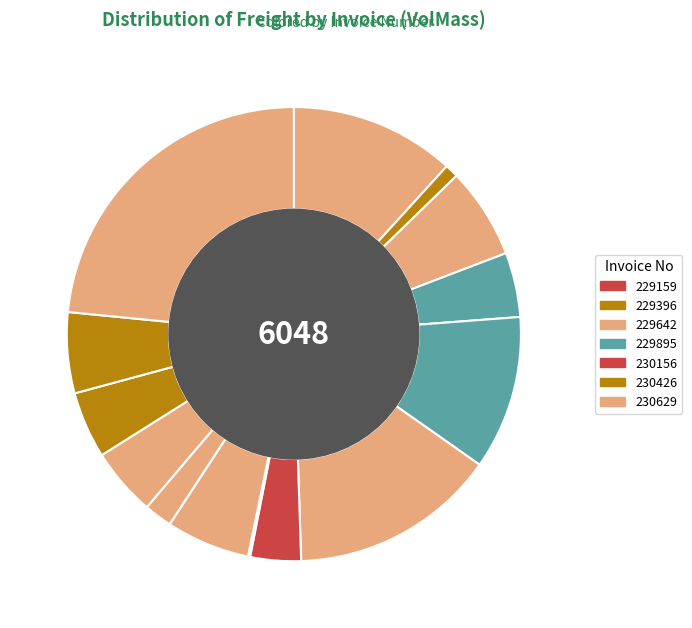

Is there any slice that represents more than half of the pie?

No